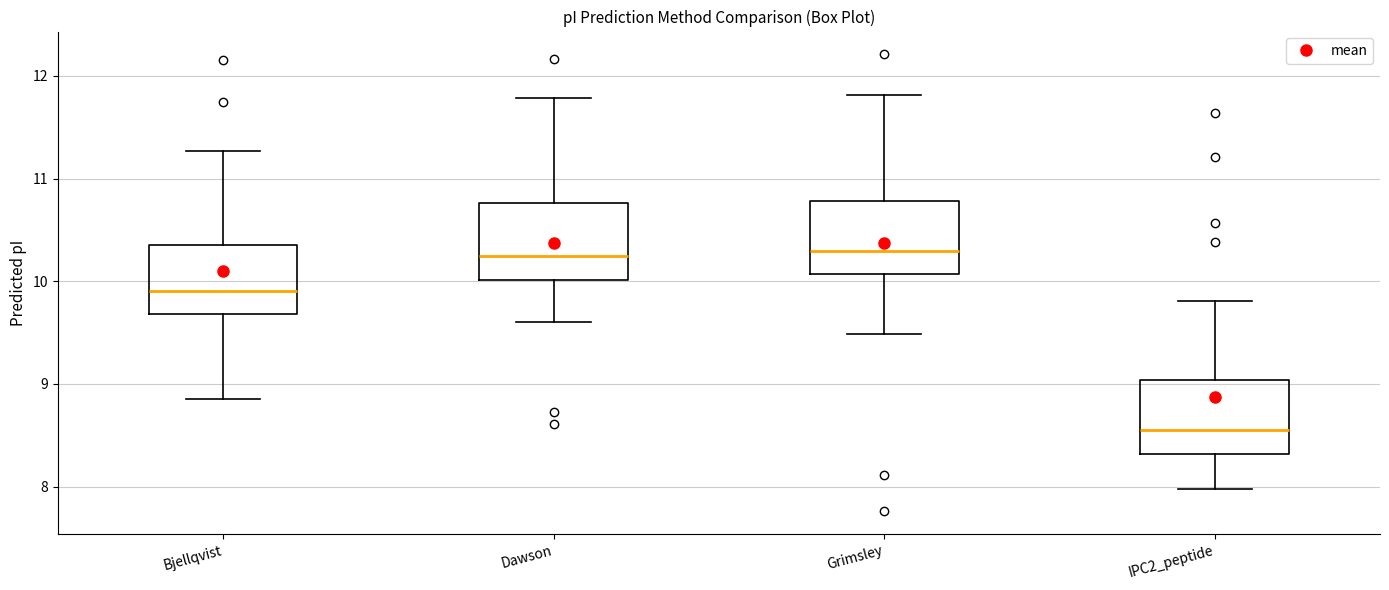

Which box's median line is the lowest?

IPC2_peptide